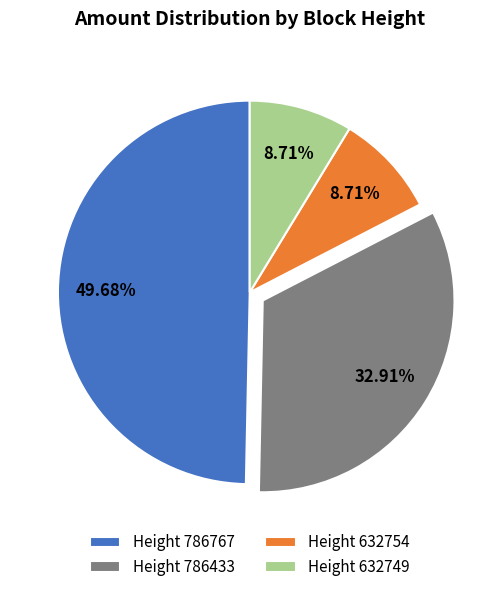

Approximately how many times larger is the value at Height 786767 compared to Height 632749?

5.7